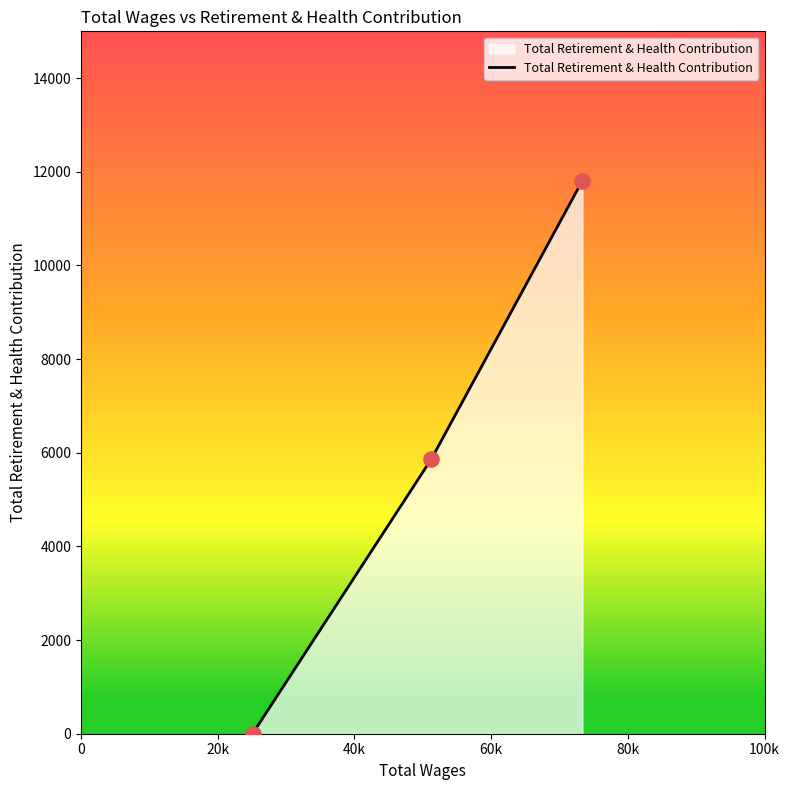

What is the difference between the maximum and minimum values?

11812